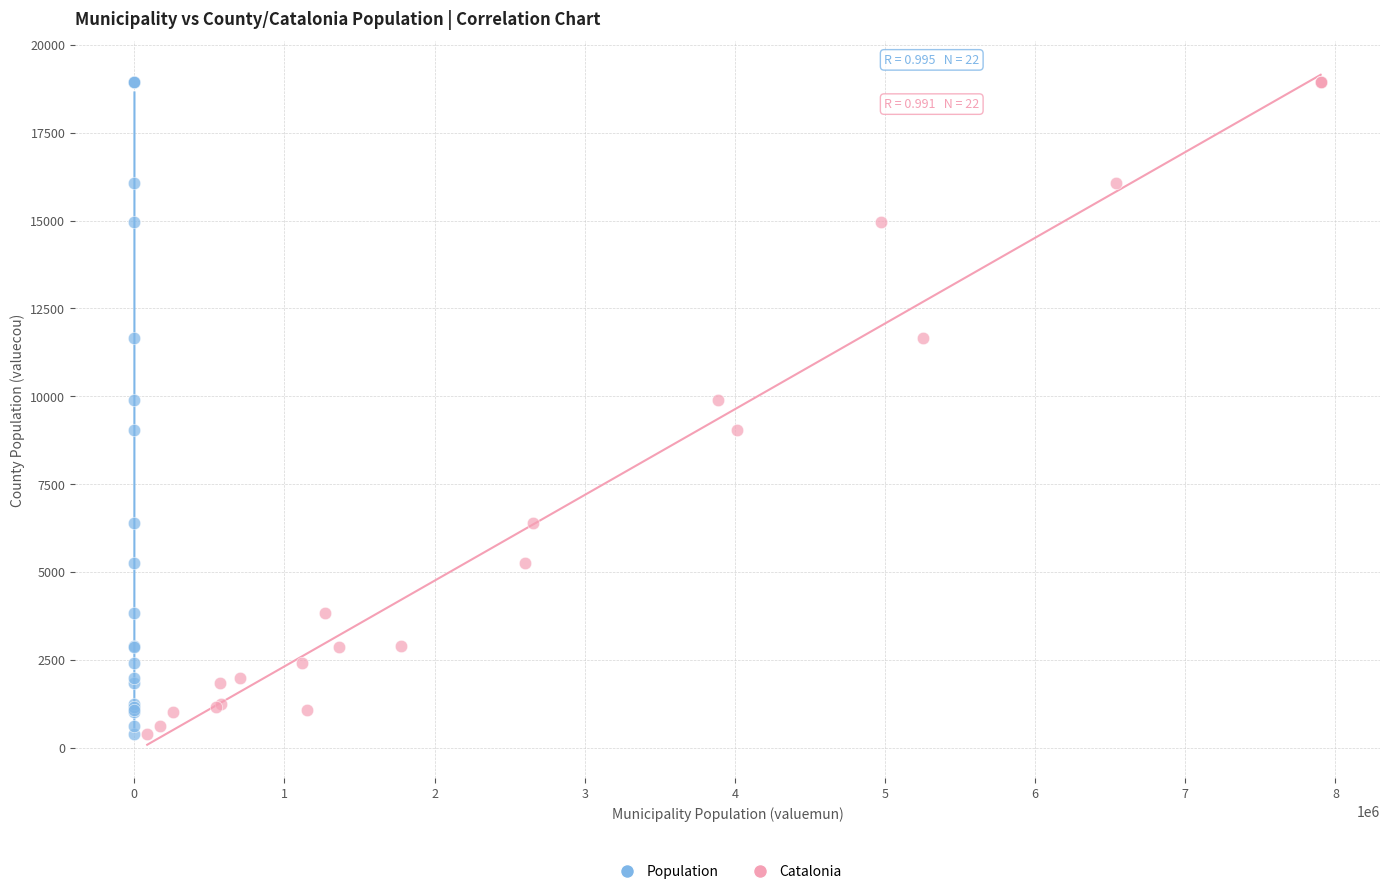

What are all the series names shown in the legend?

Population, Catalonia